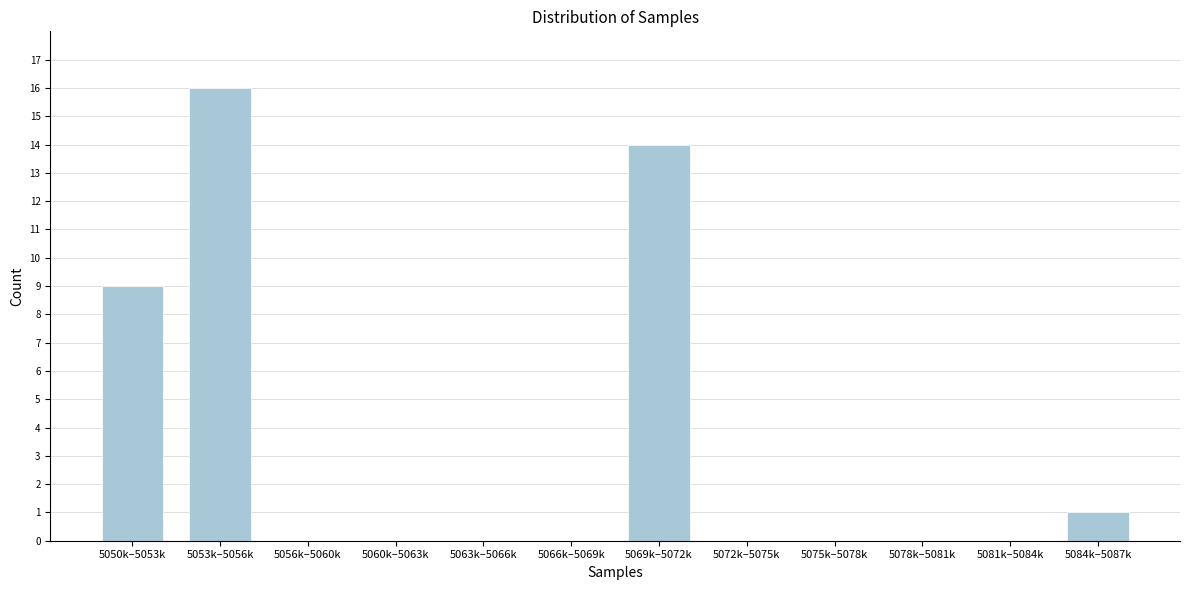

Reading left to right, what are all the values shown in this chart?

5050k–5053k=9	5053k–5056k=16	5056k–5060k=0	5060k–5063k=0	5063k–5066k=0	5066k–5069k=0	5069k–5072k=14	5072k–5075k=0	5075k–5078k=0	5078k–5081k=0	5081k–5084k=0	5084k–5087k=1